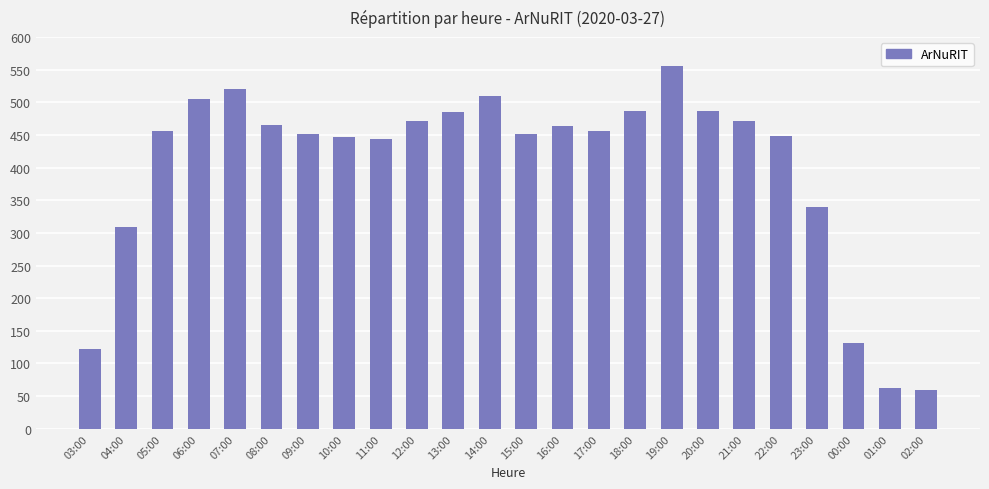

Is it true that the value at 05:00 is 659?

False